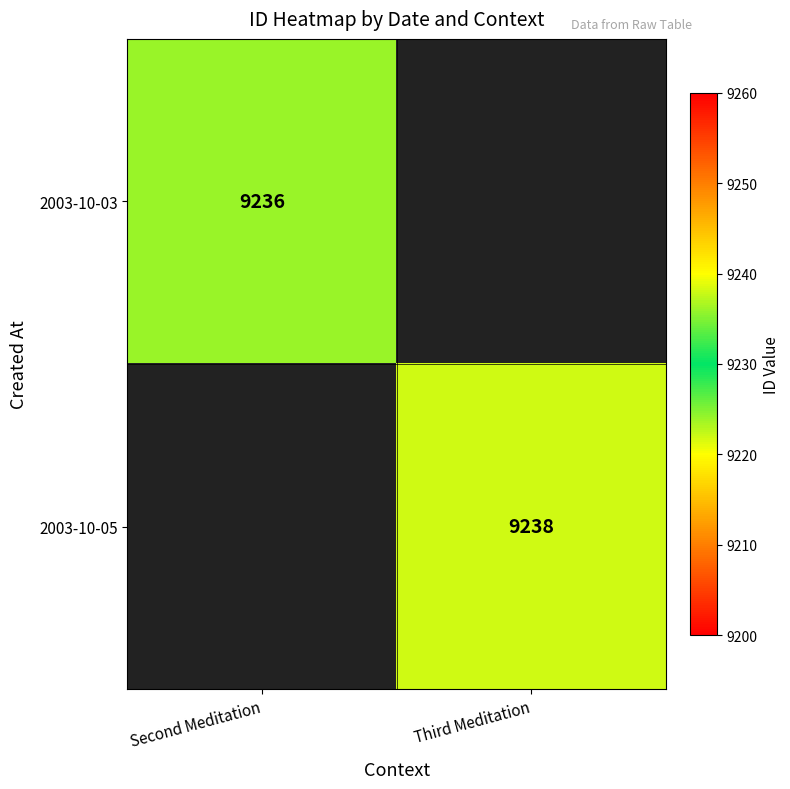

True or false: 2003-10-03 has a value of 9236 at Second Meditation.

True